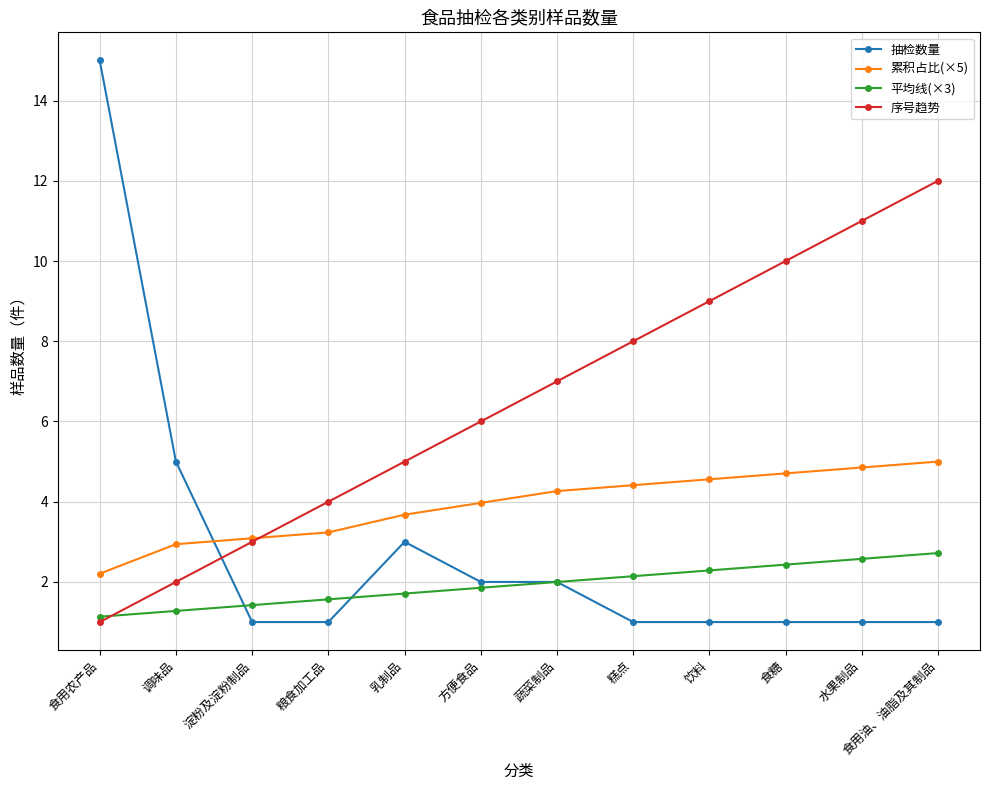

What is the total value across all series at 乳制品?

13.4